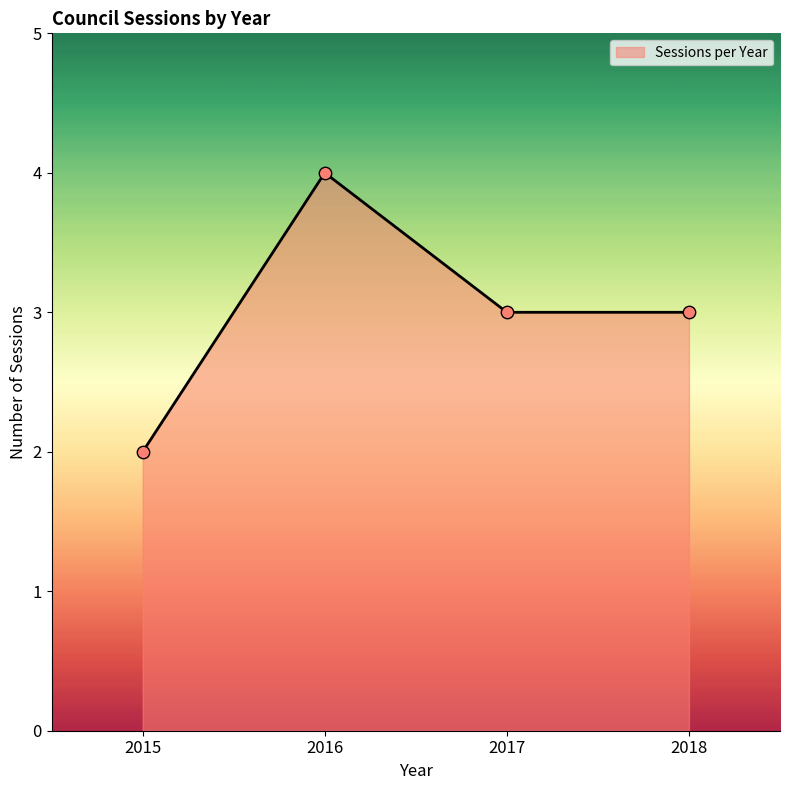

Approximately how many times larger is the value at 2017 compared to 2018?

1.0